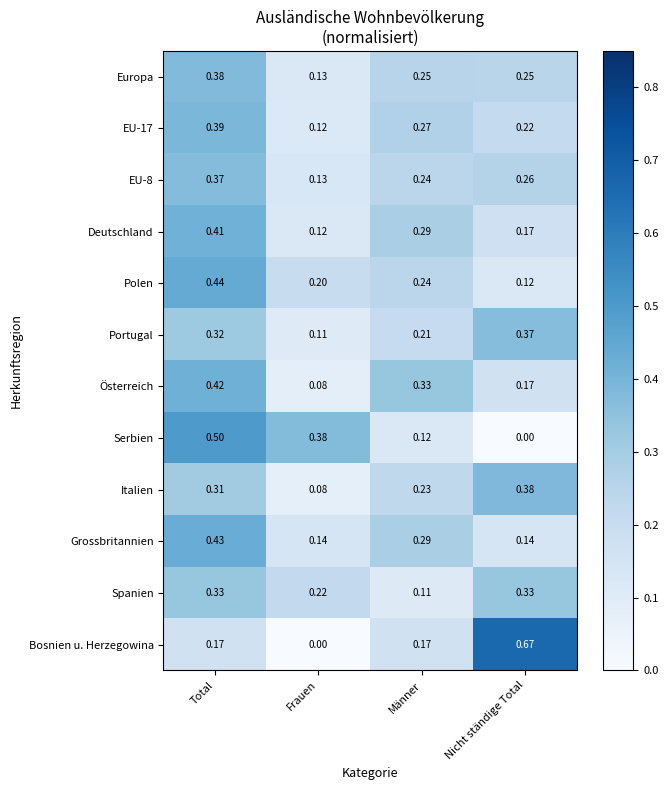

How many series are shown in this chart?

12